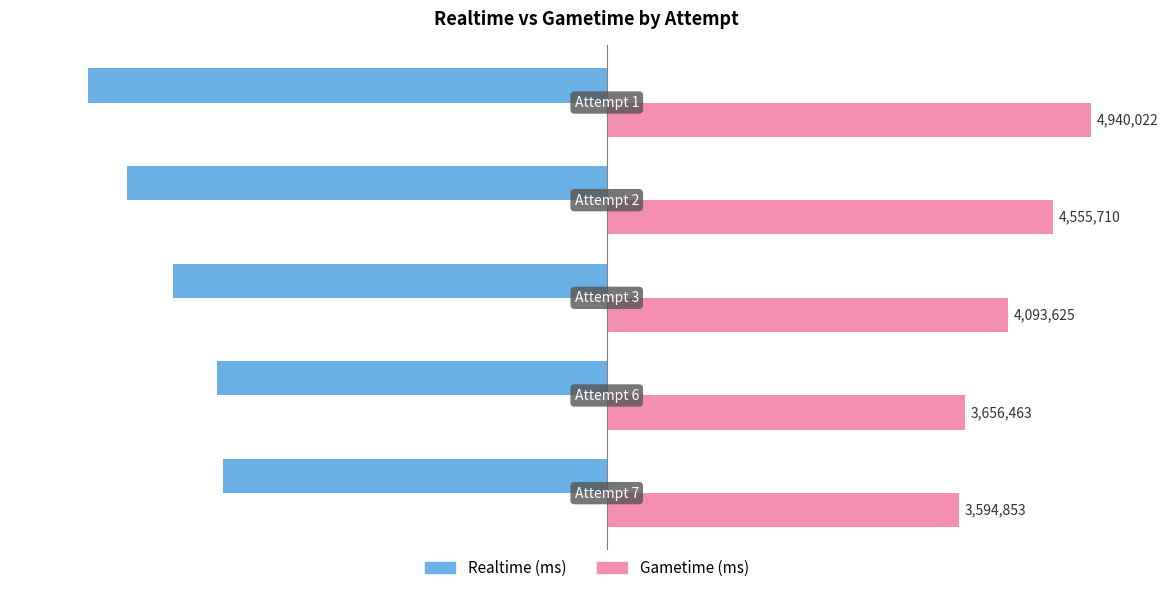

Count the number of data series in this chart.

2